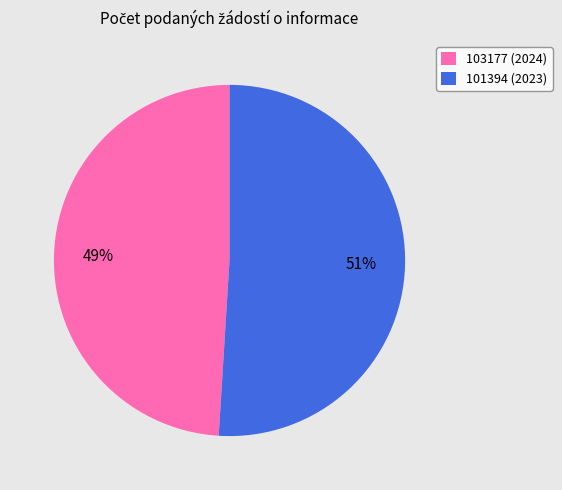

Which has a higher value, 101394 (2023) or 103177 (2024)?

101394 (2023)